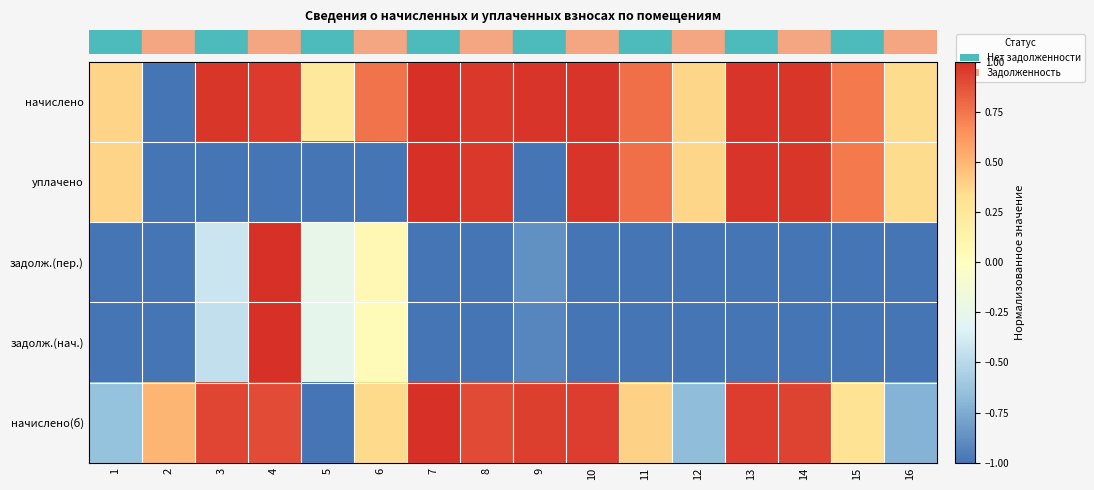

At how many categories does at least one series exceed 0?

16